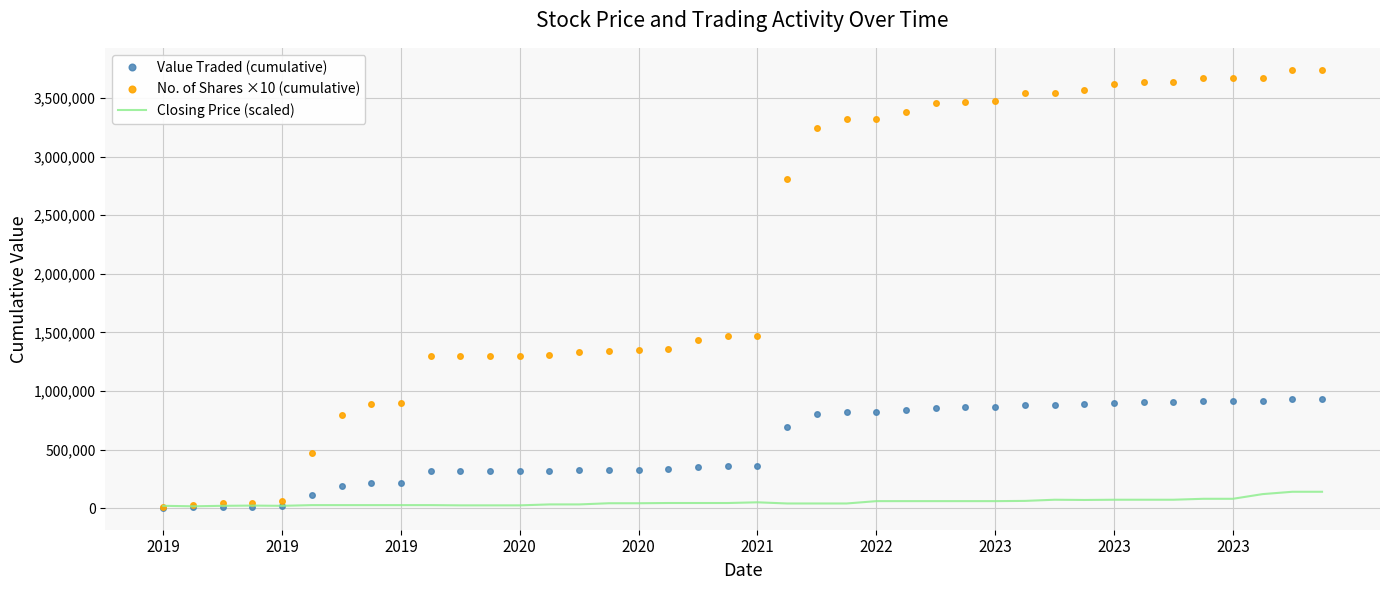

List the series in order of their peak value, highest first.

No. of Shares ×10 (cumulative), Value Traded (cumulative), Closing Price (scaled)